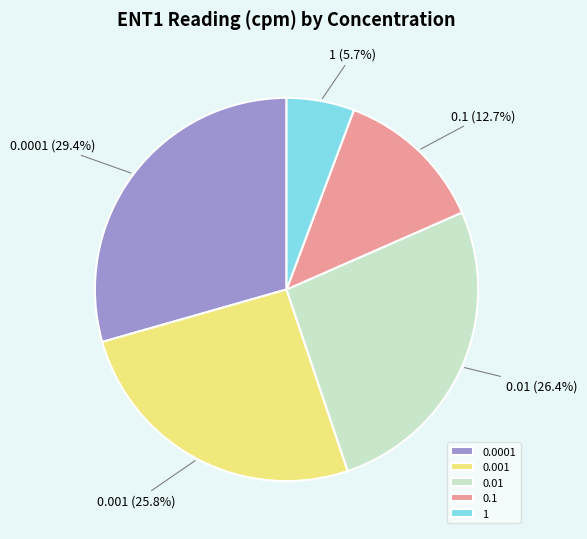

To the nearest percent, what percentage of the pie is 0.0001?

29%